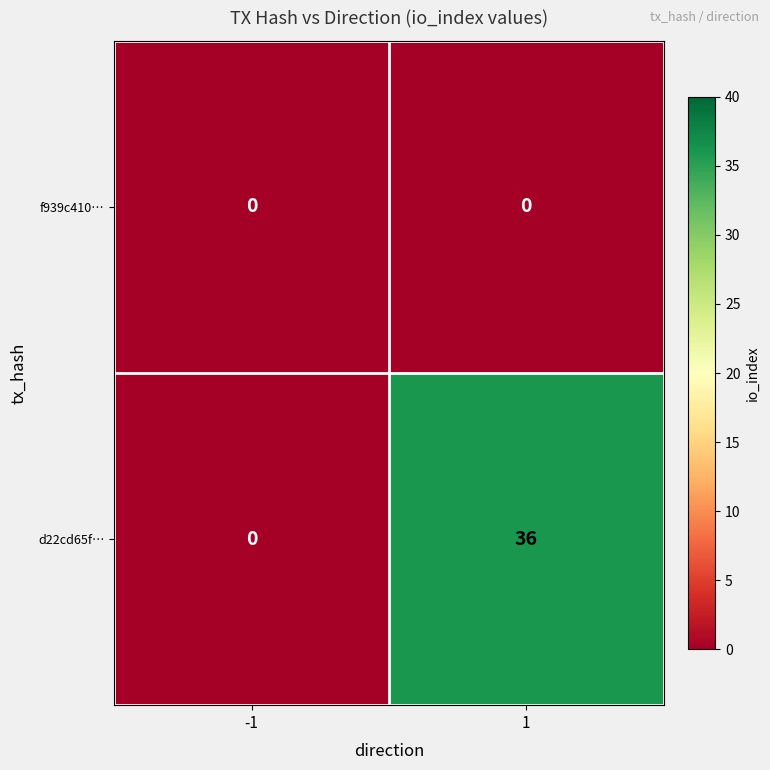

Which series changed the most between -1 and 1?

d22cd65f…